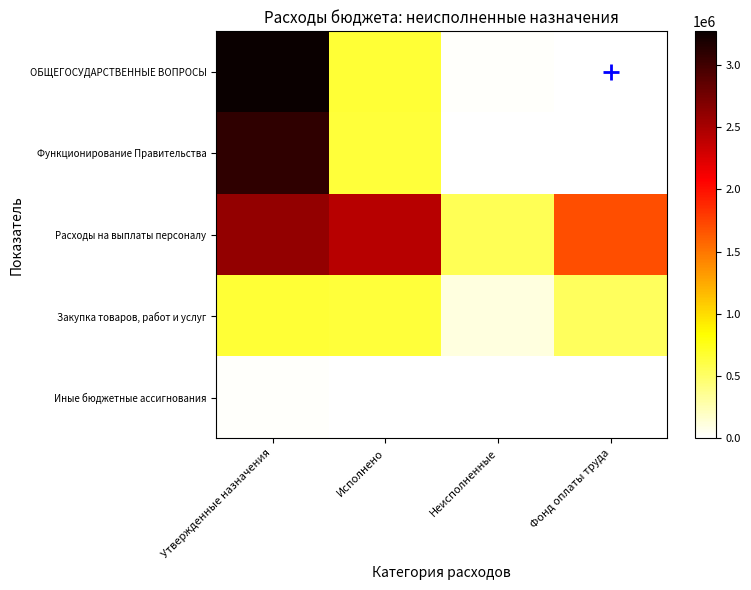

Which series has the widest spread of values?

ОБЩЕГОСУДАРСТВЕННЫЕ ВОПРОСЫ